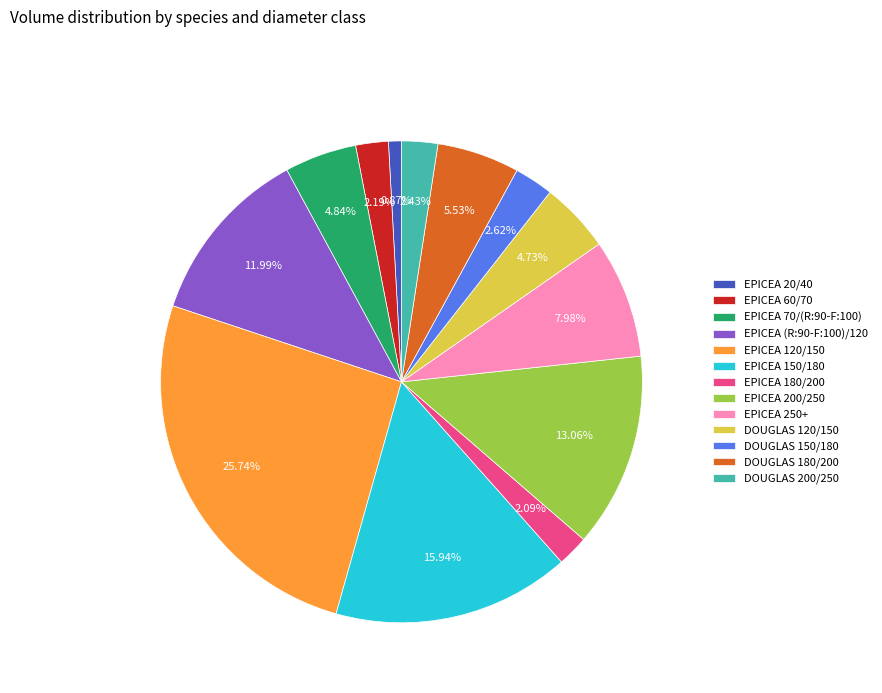

How many segments does this pie chart have?

13